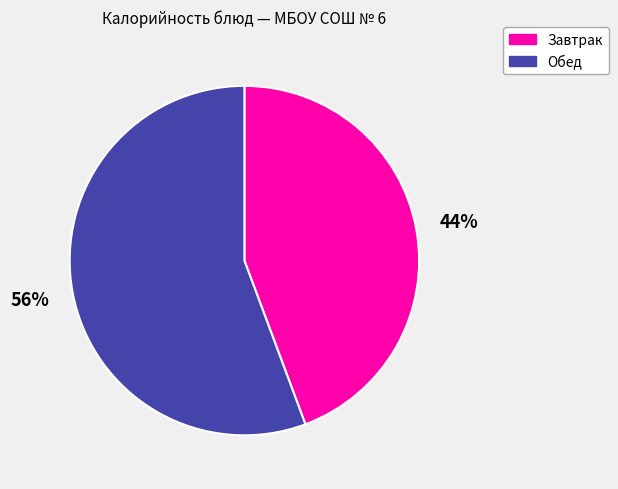

Which slice is the smallest?

Завтрак